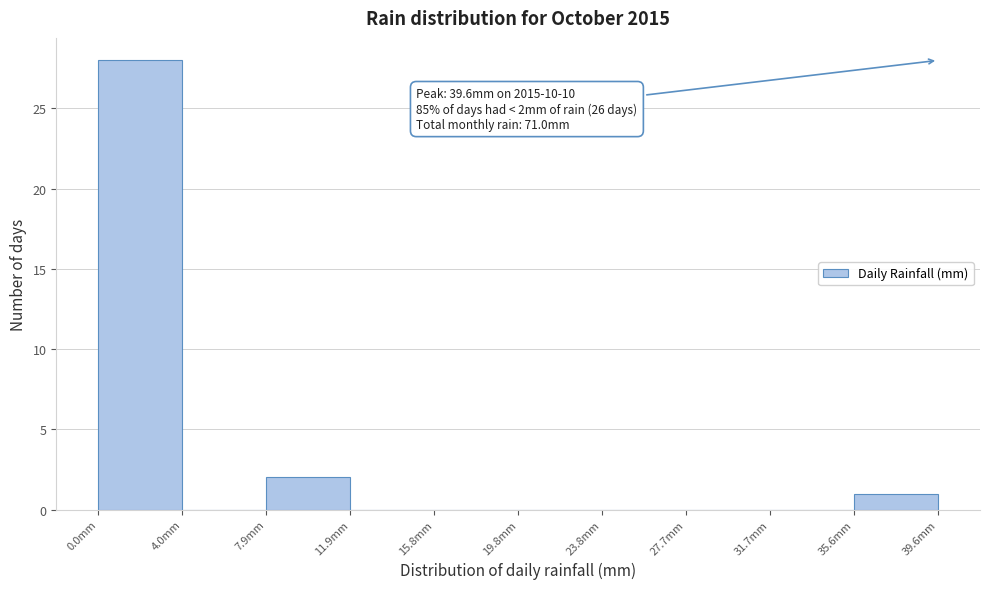

Over which range of the x-axis is the bar tallest?

0.0 to 4.0